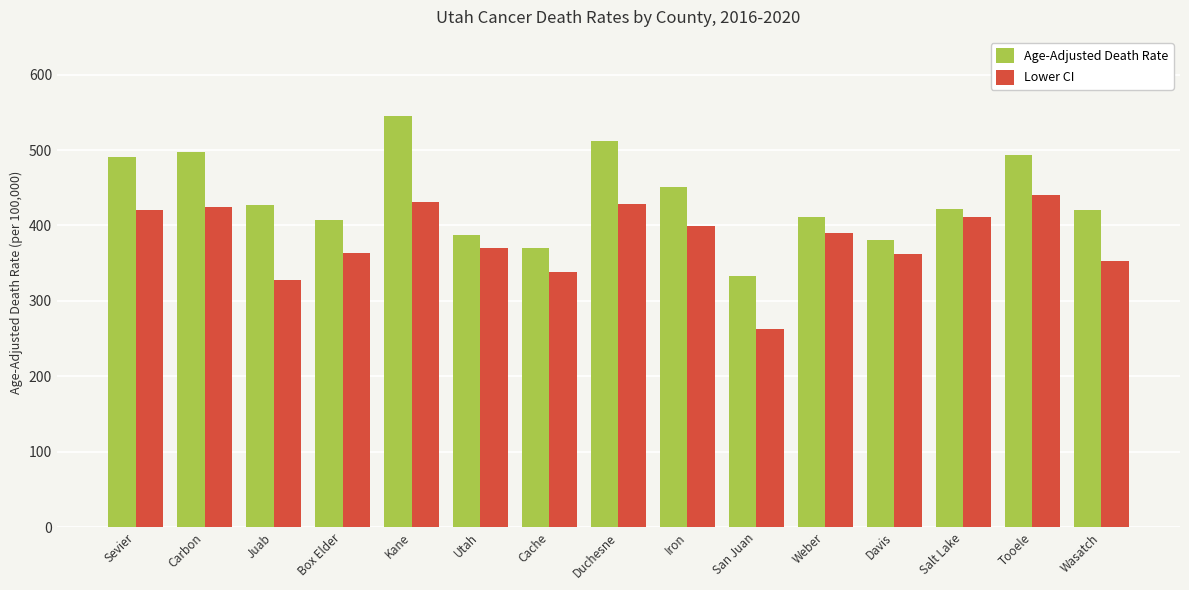

How many data points does each series have?

15